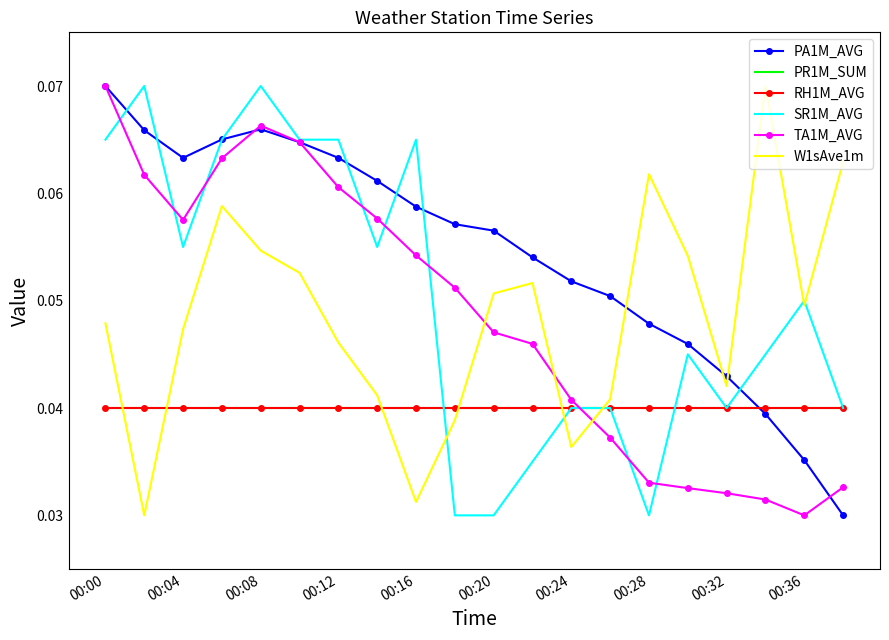

Which category has the highest value in the PR1M_SUM series?

00:00